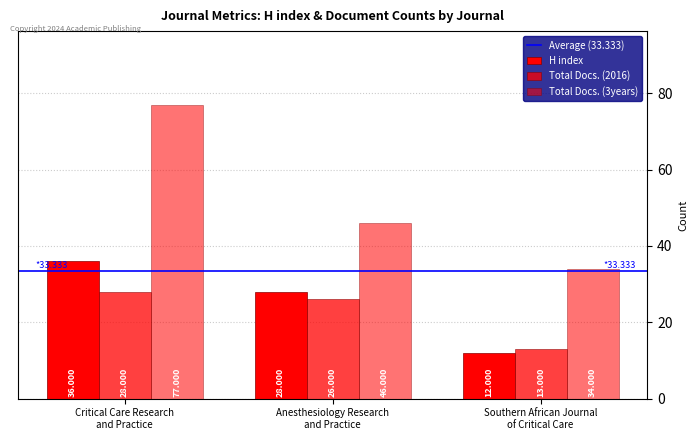

The value of Total Docs. (3years) at Southern African Journal
of Critical Care is 10. True or false?

False